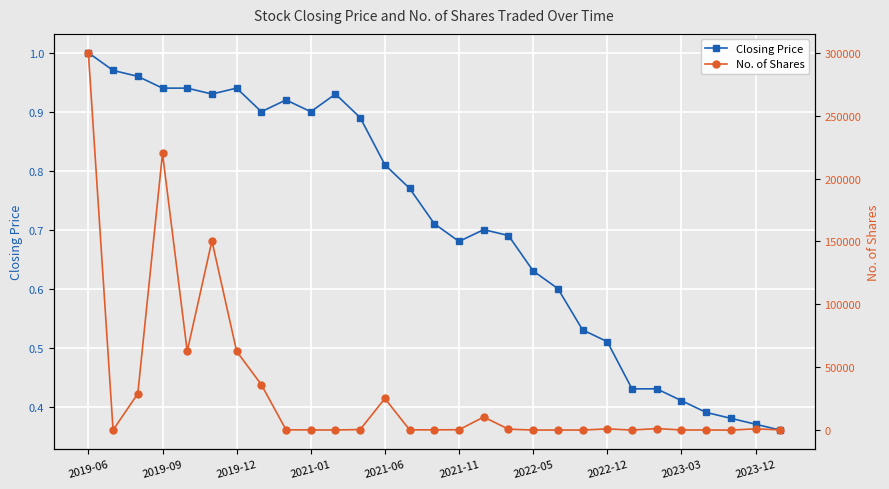

How many data points does each series have?

29